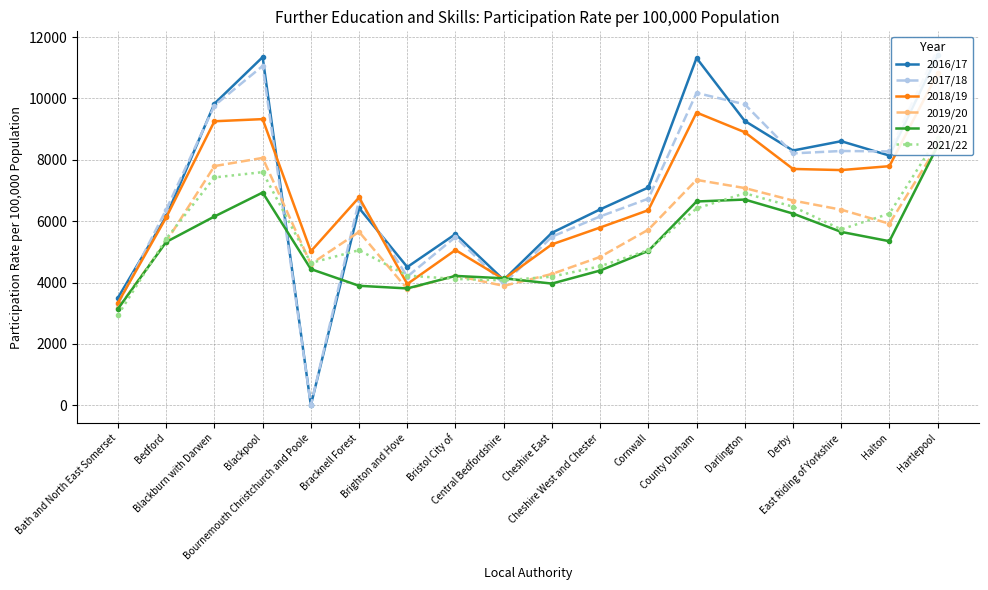

Count the number of data series in this chart.

6